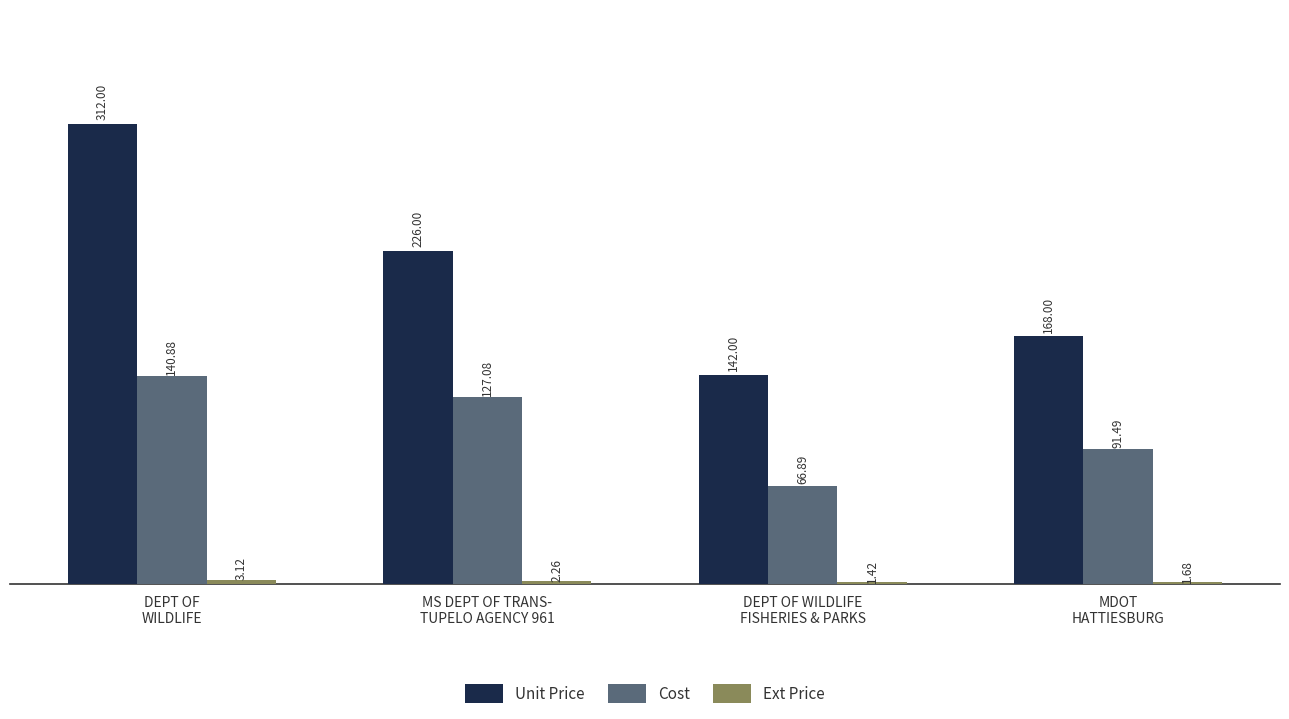

Which series has the largest range (max minus min)?

Unit Price